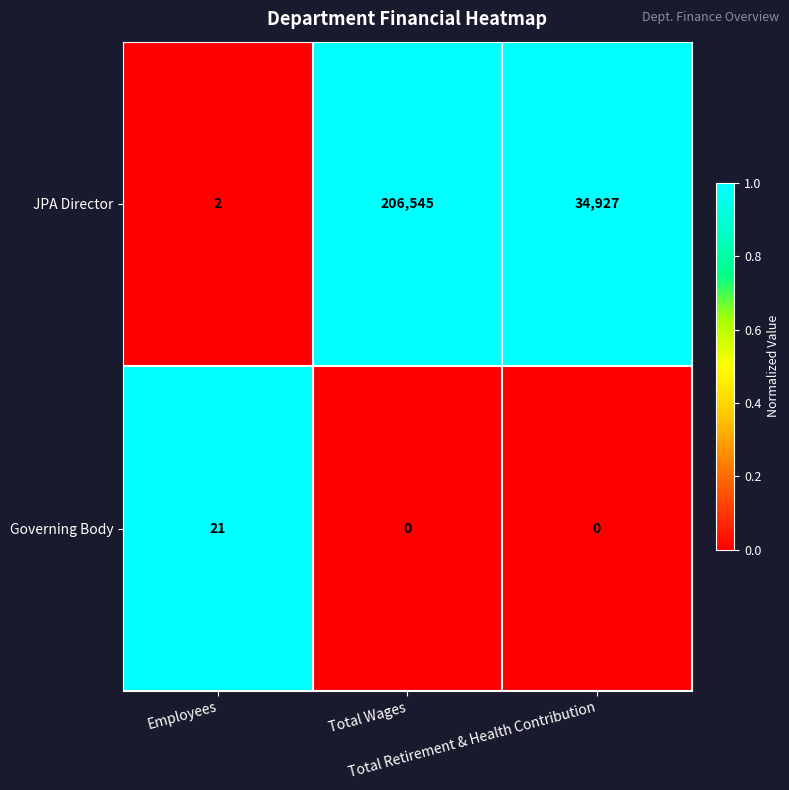

Which label corresponds to the largest value in the chart?

Total Wages